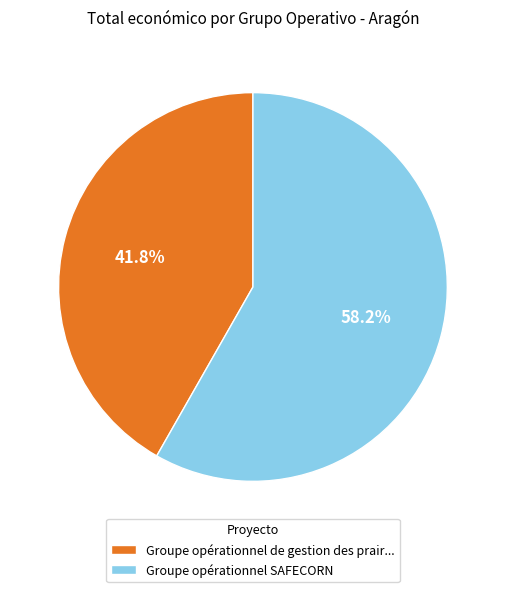

True or false: Groupe opérationnel SAFECORN accounts for 68% of the total.

False